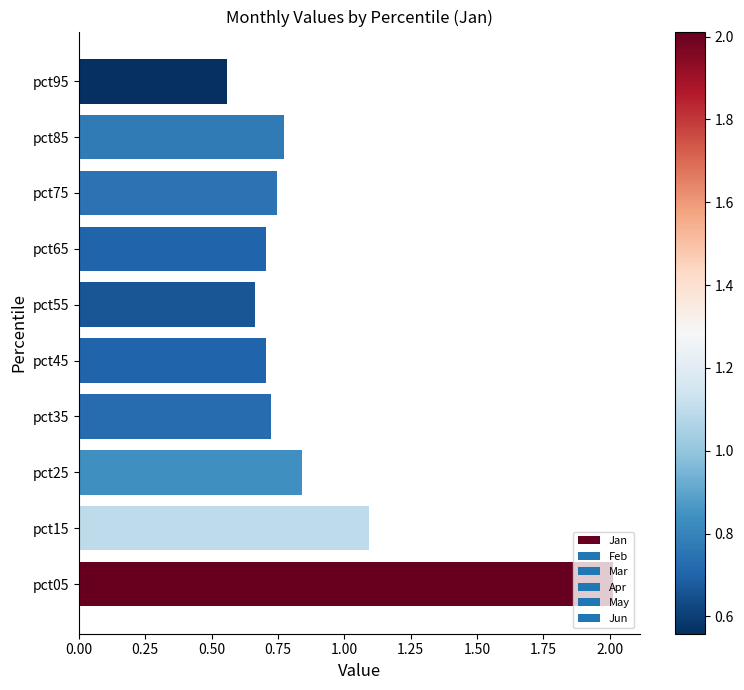

What is the maximum value shown in the chart?

2.0